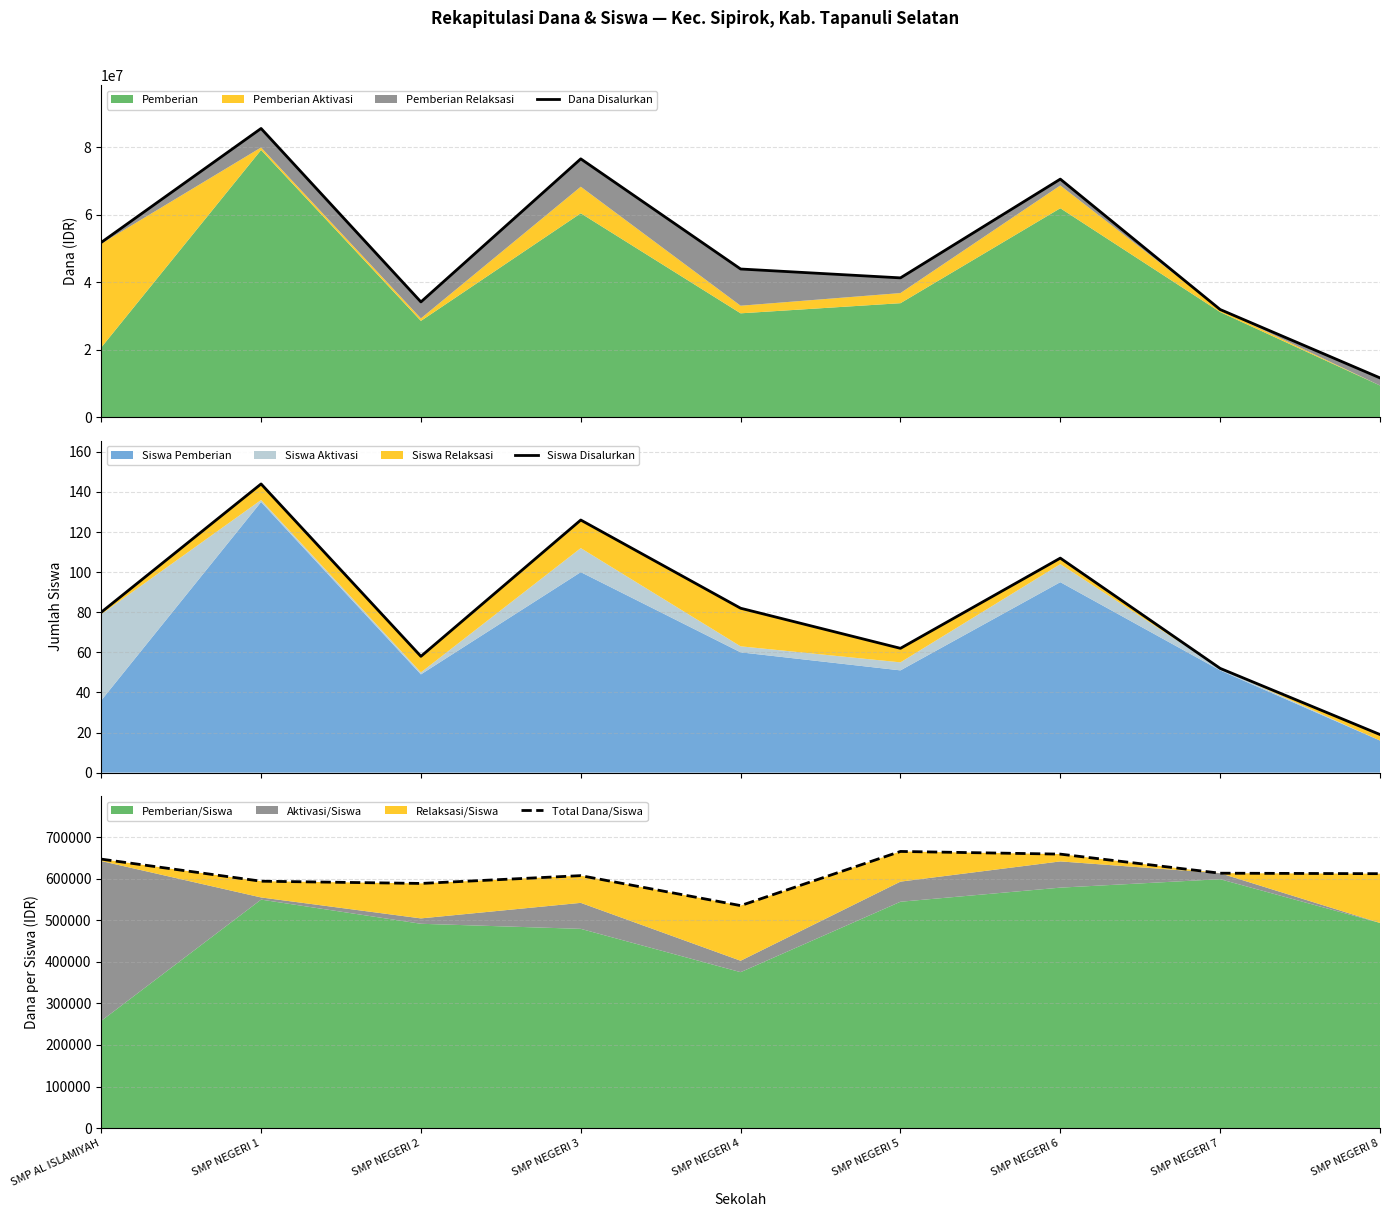

Where does the Total Dana/Siswa series first go above 611842?

SMP AL ISLAMIYAH